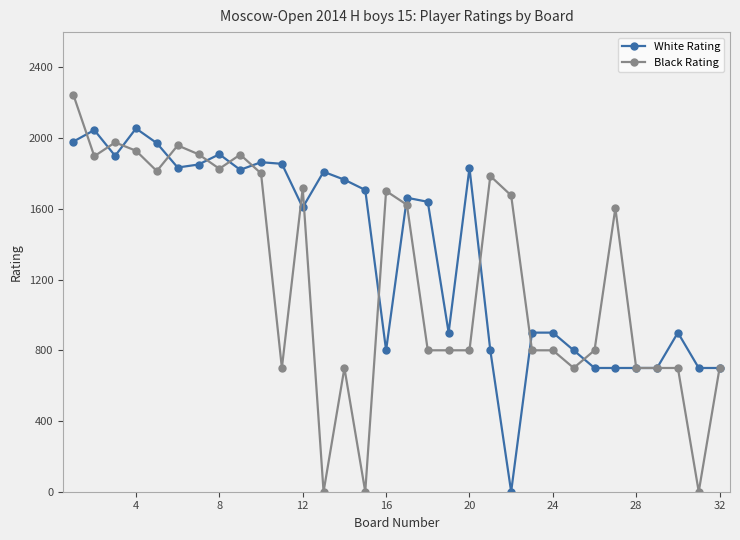

List the series in order of their overall mean, highest first.

White Rating, Black Rating